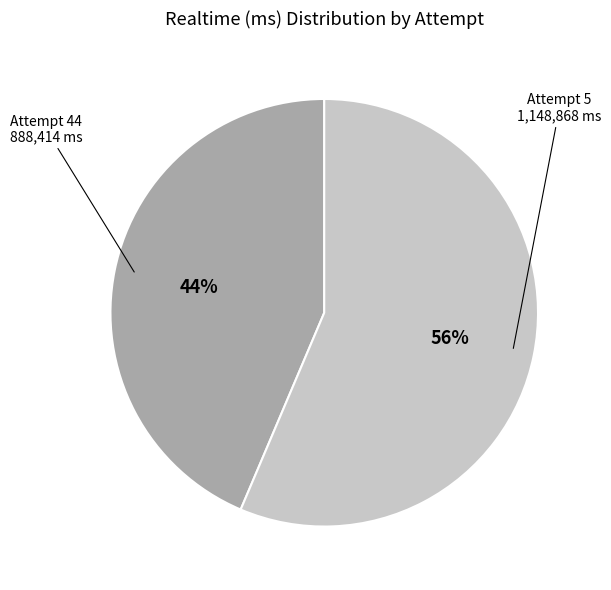

Is there any slice that represents more than half of the pie?

Yes